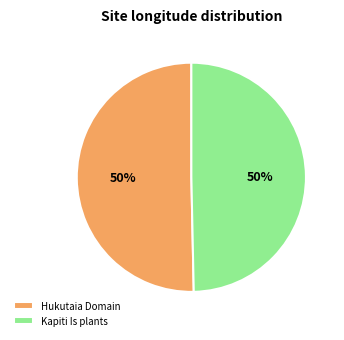

To the nearest percent, what is the average slice percentage?

50%